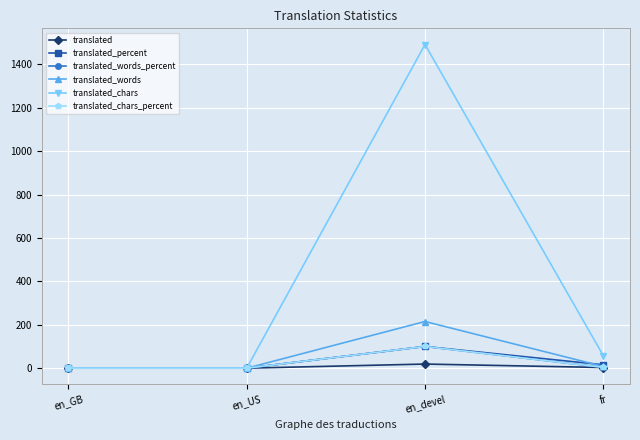

Which series has the widest spread of values?

translated_chars